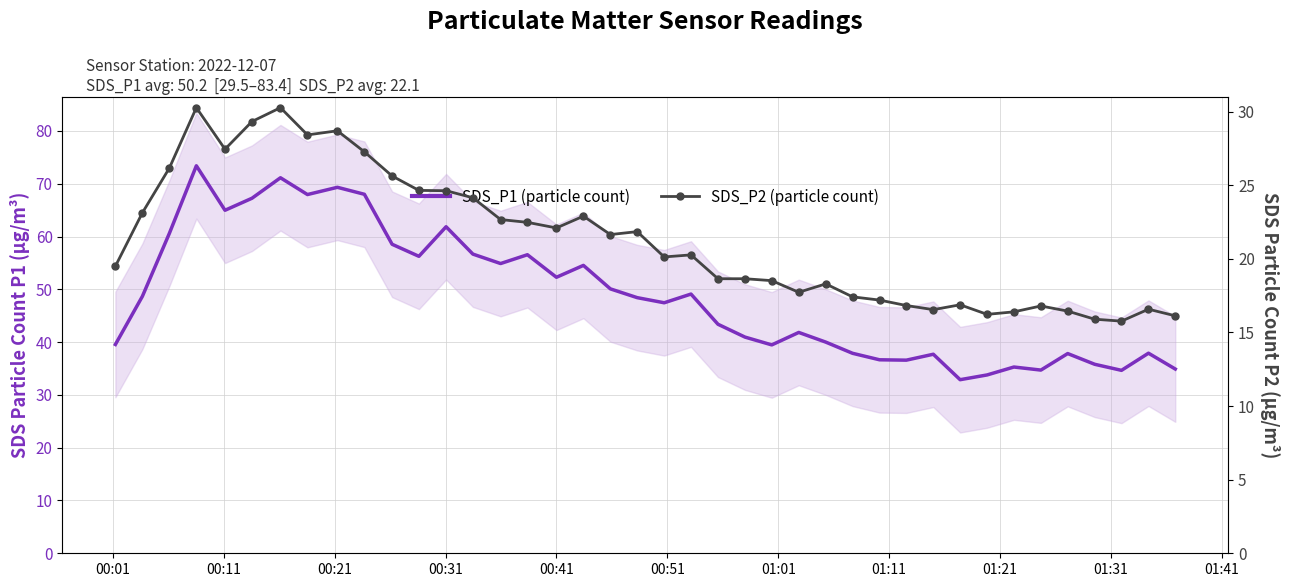

In SDS_P1 (particle count), how many points are higher than both neighbors (excluding endpoints)?

12